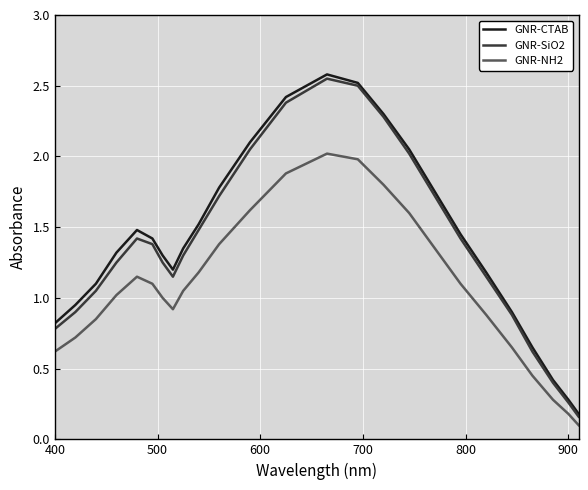

What is the greatest value displayed?

2.6